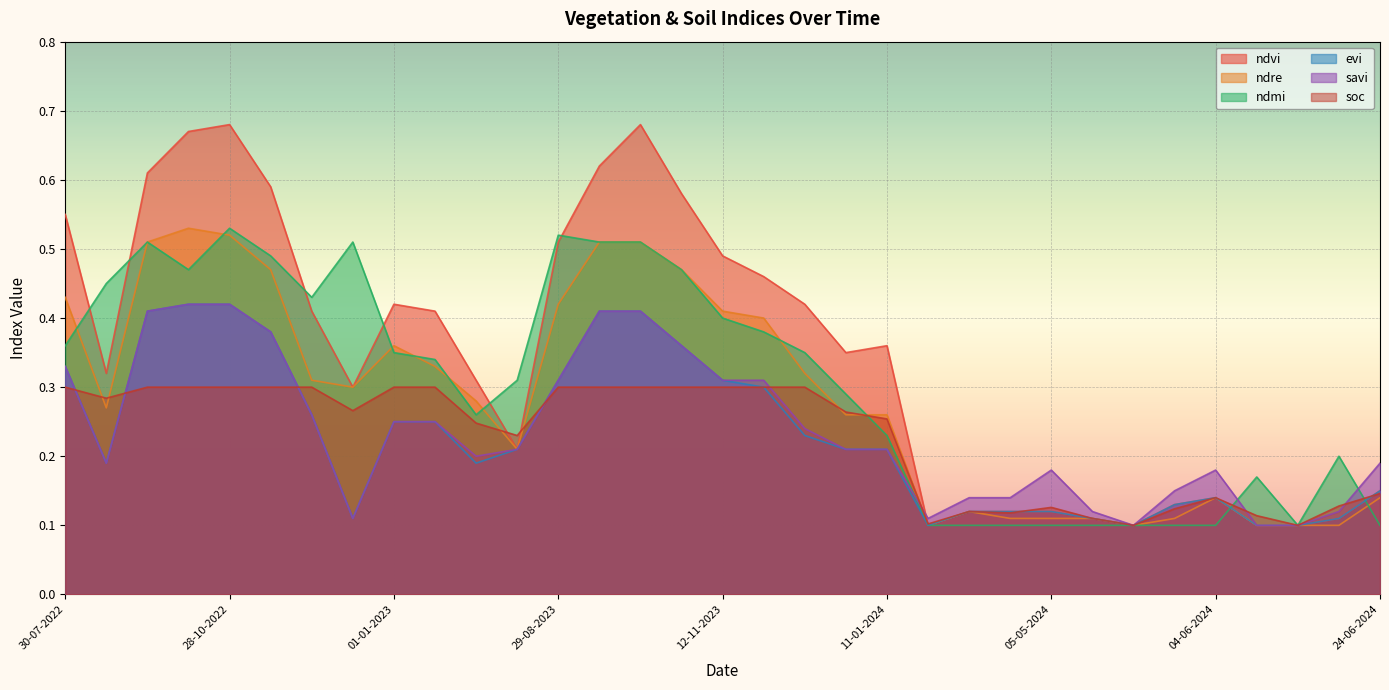

Where do ndre and savi first cross each other?

11-01-2024 and 20-04-2024